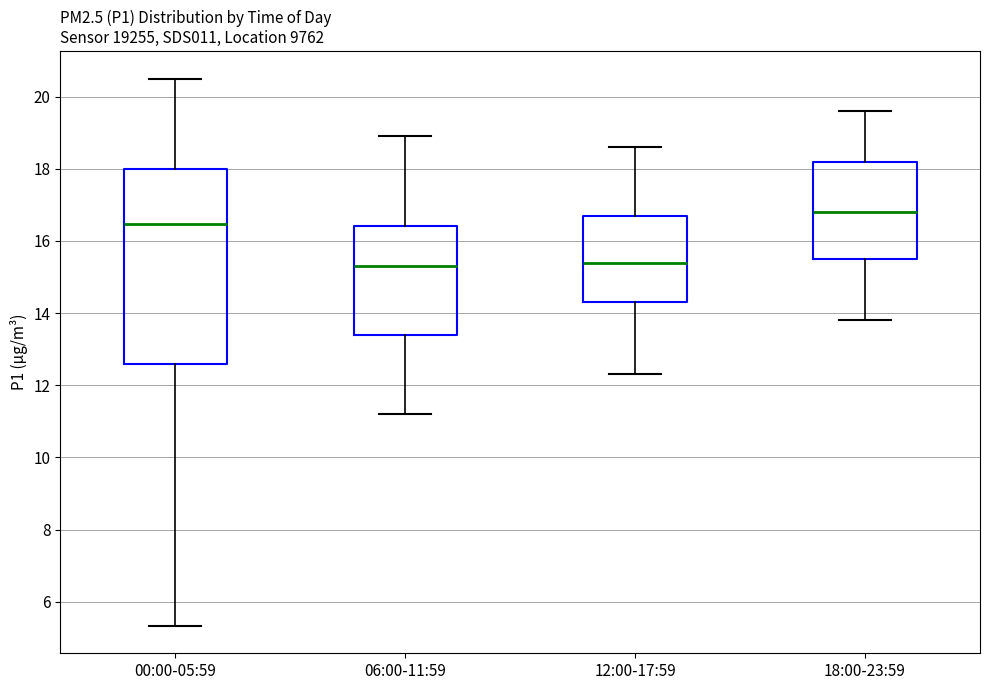

Comparing the boxes themselves (not the whiskers), which one is the tallest?

00:00-05:59